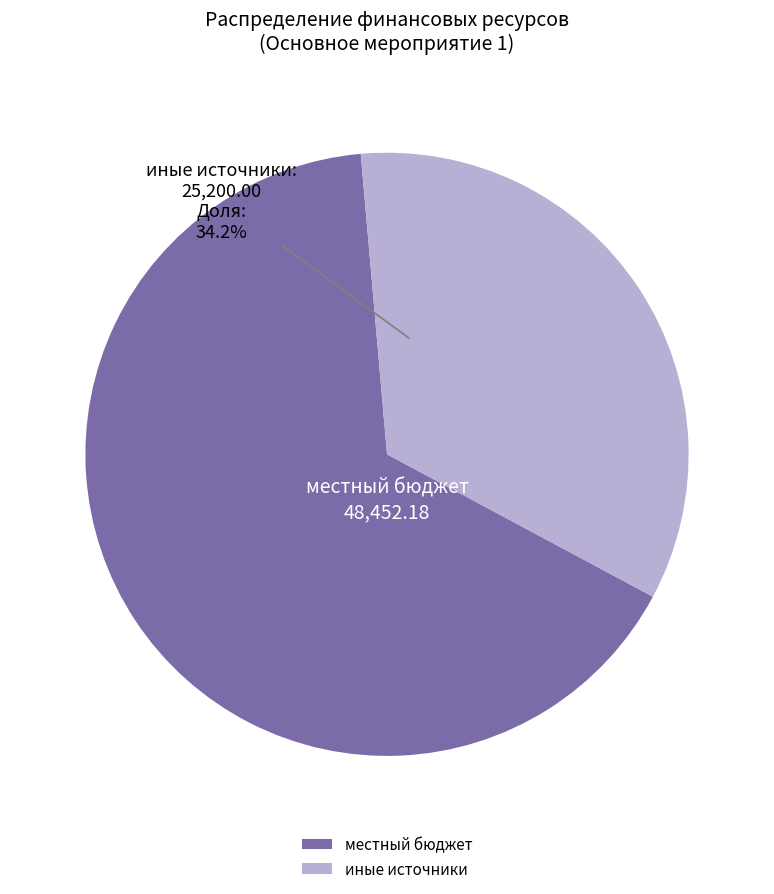

Count the number of slices in the pie.

2